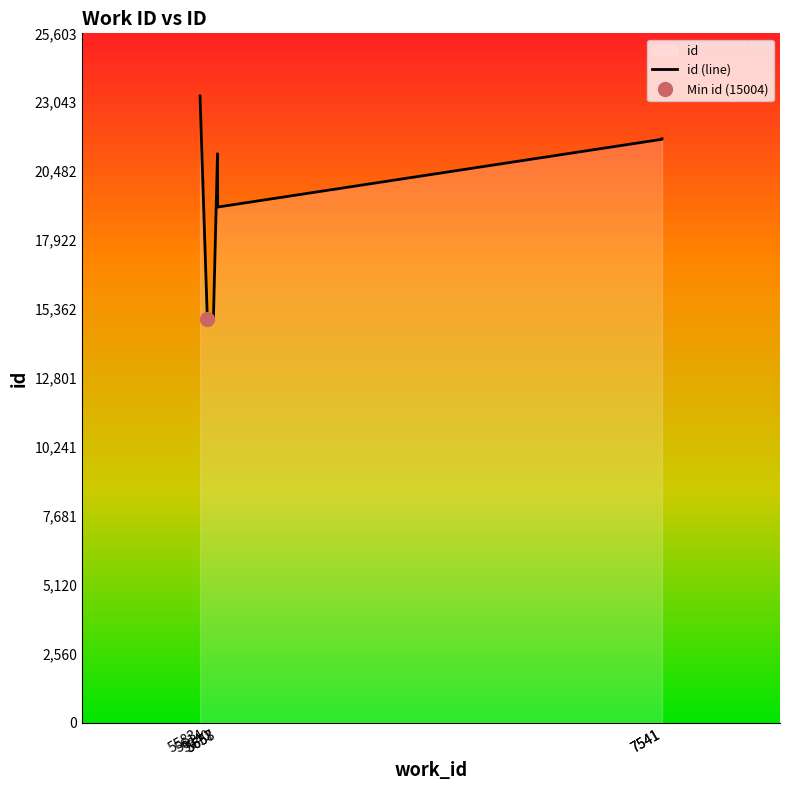

Reading left to right, what are all the values shown in this chart?

5583=23276	5614=15004	5640=15076	5657=21131	5658=19154	7541=21670	7541=21692